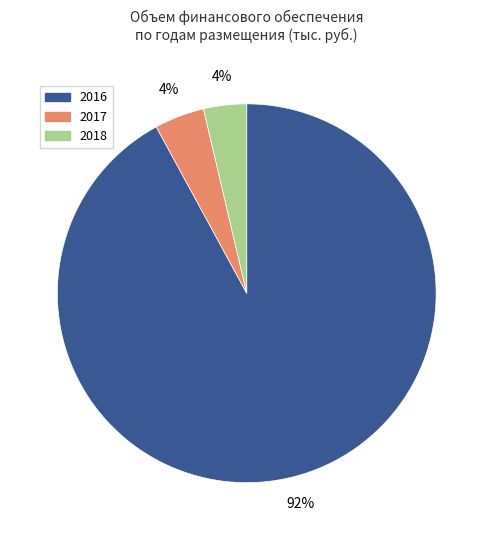

To the nearest percent, what is the combined percentage of 2018 and 2016?

96%